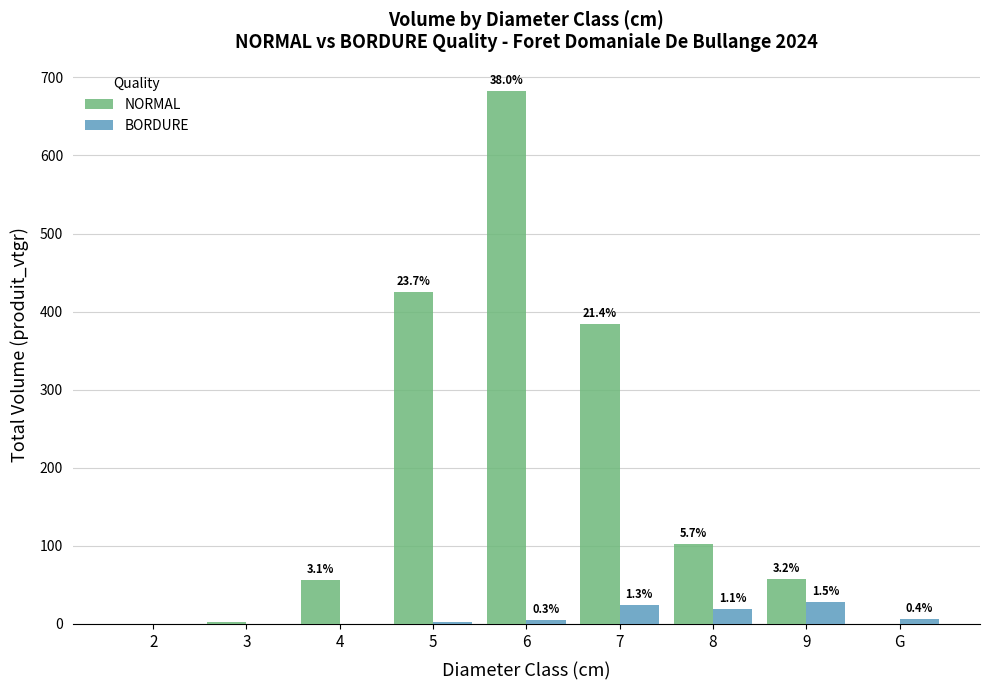

How many groups of bars are there?

9